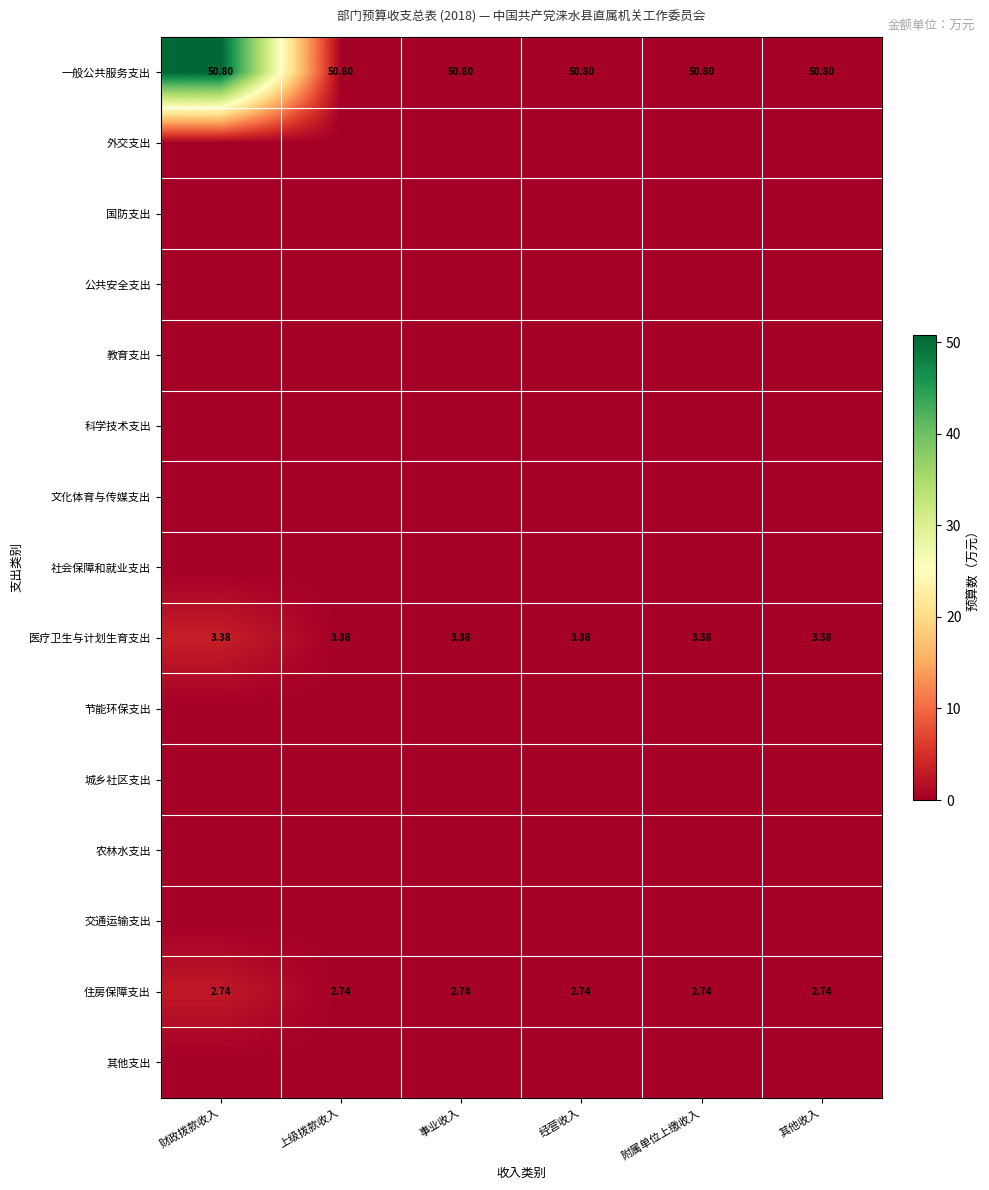

The 城乡社区支出 series shows 0.0 at 附属单位上缴收入. True or false?

True